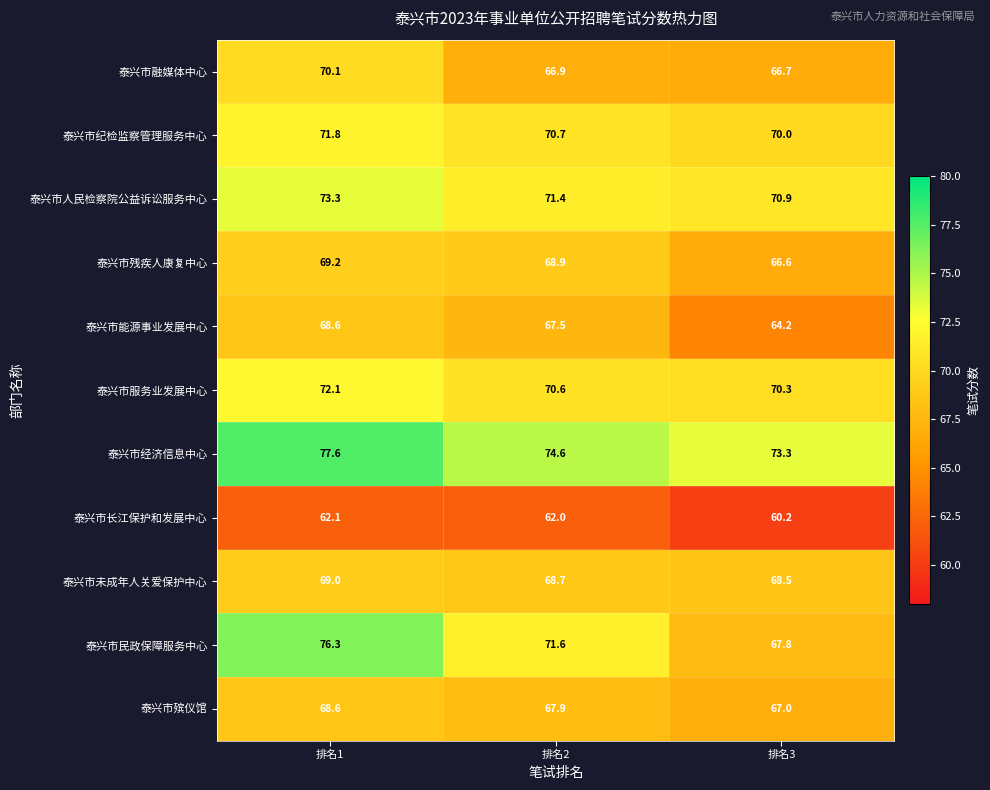

What is the sum of all 泰兴市融媒体中心 values?

203.7